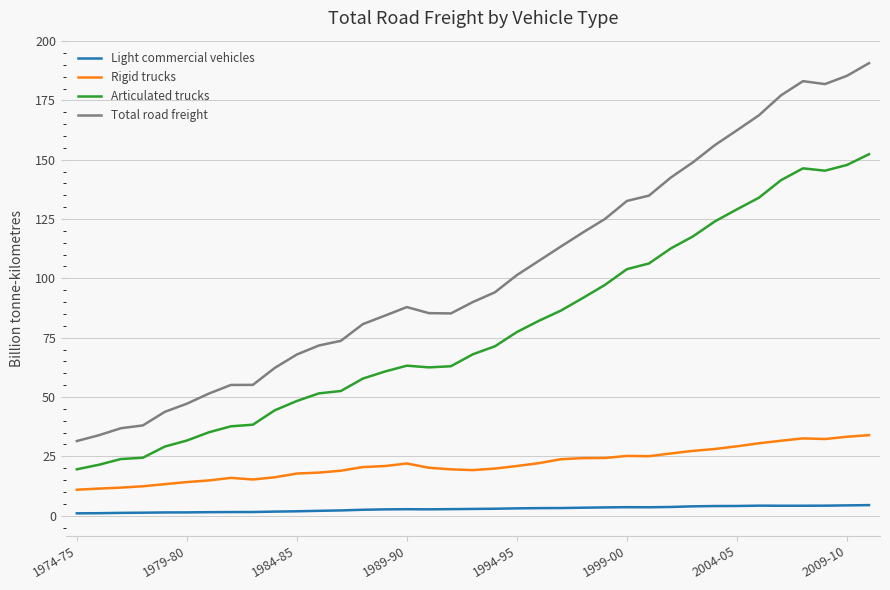

What is the sum of all Total road freight values?

3806.8